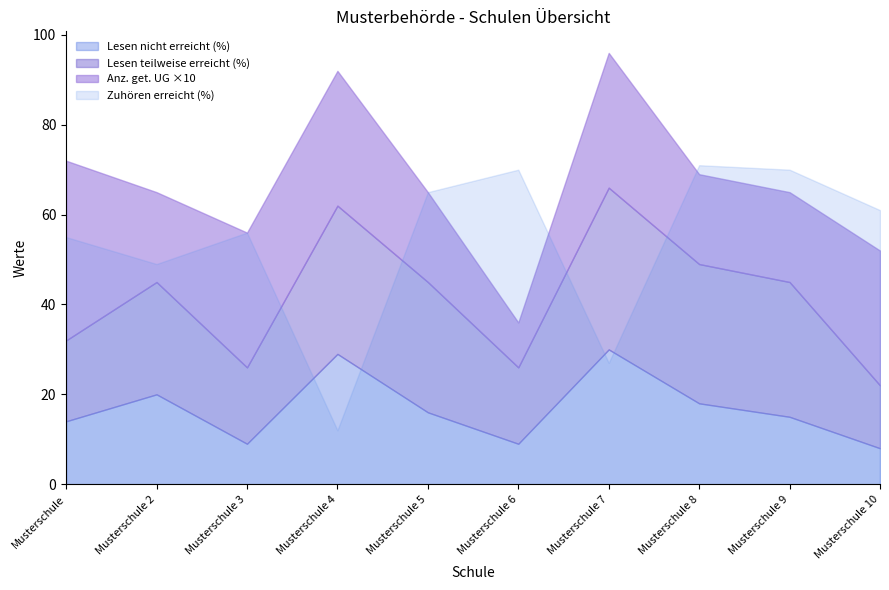

At which label does Lesen nicht erreicht (%) first exceed 16?

Musterschule 2